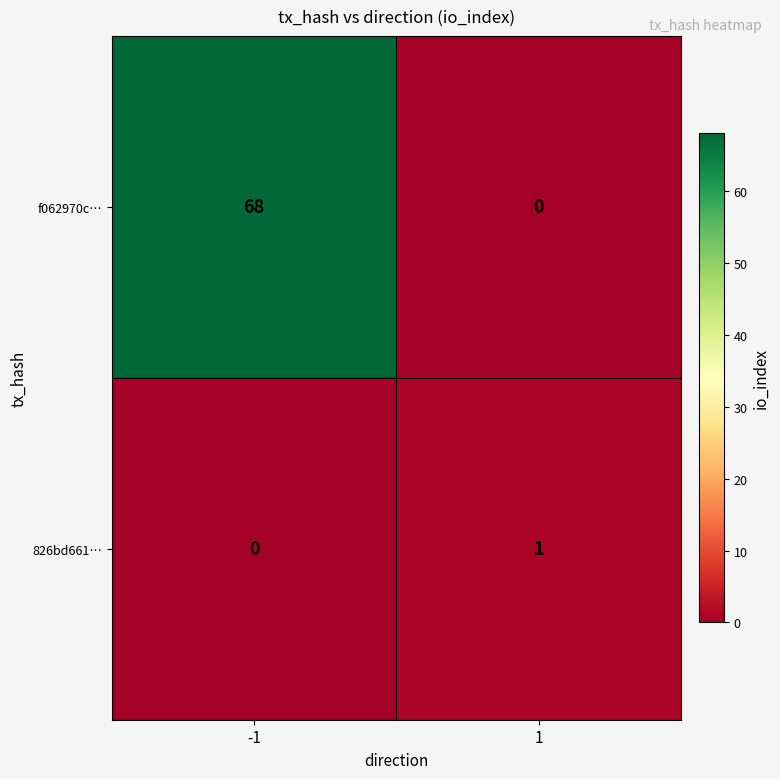

How many categories are shown in the chart?

2